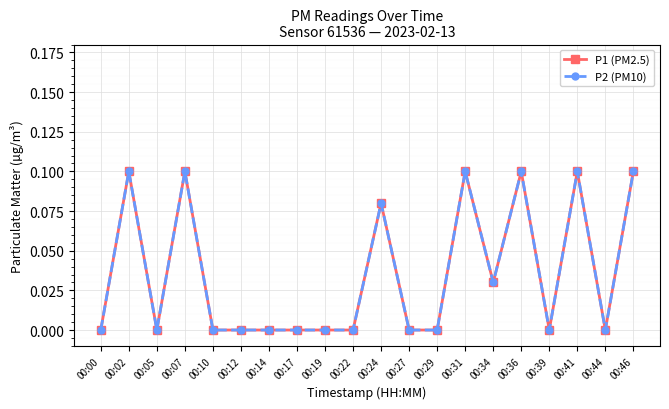

How many interior local valleys does the P1 (PM2.5) series have?

4